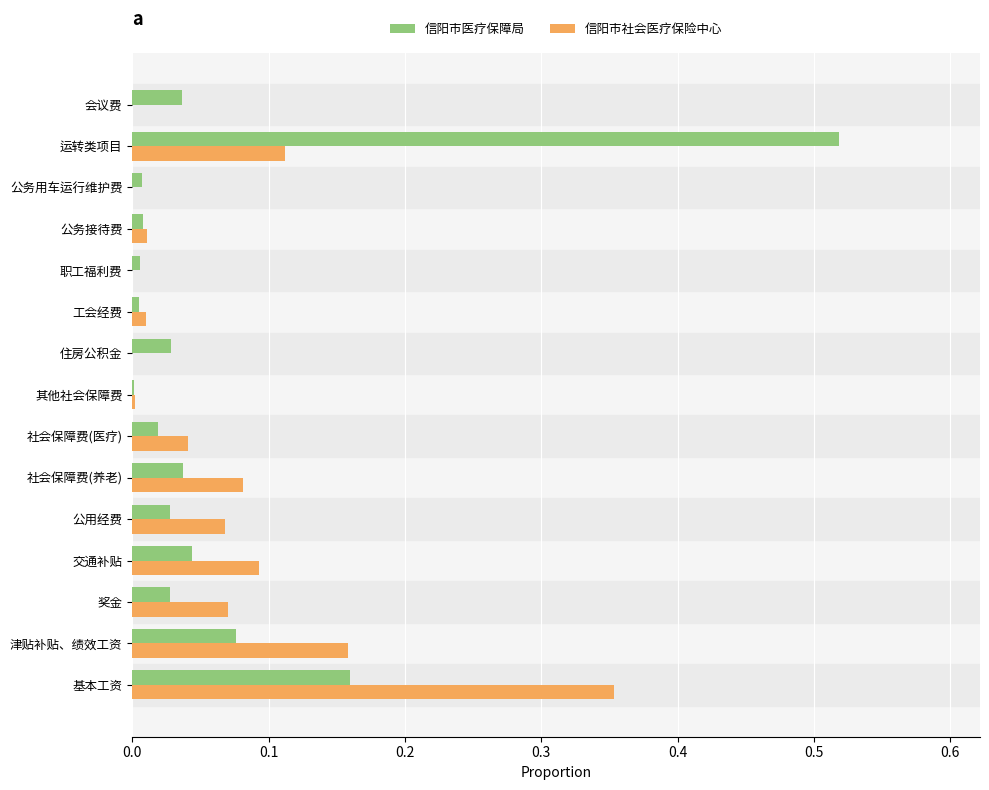

Which category has the highest value in the 信阳市医疗保障局 series?

运转类项目